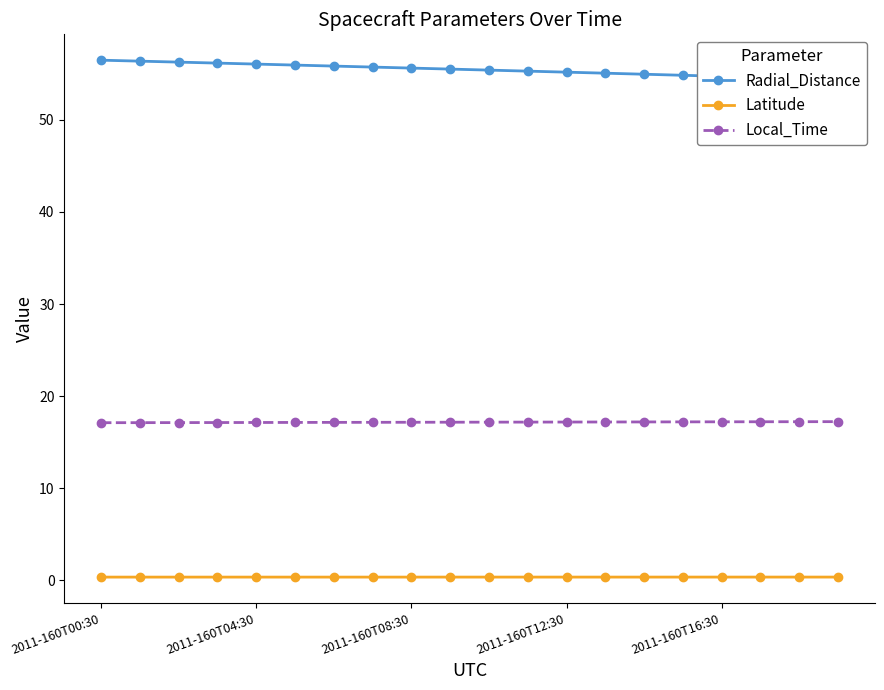

What is the smallest value displayed?

0.4